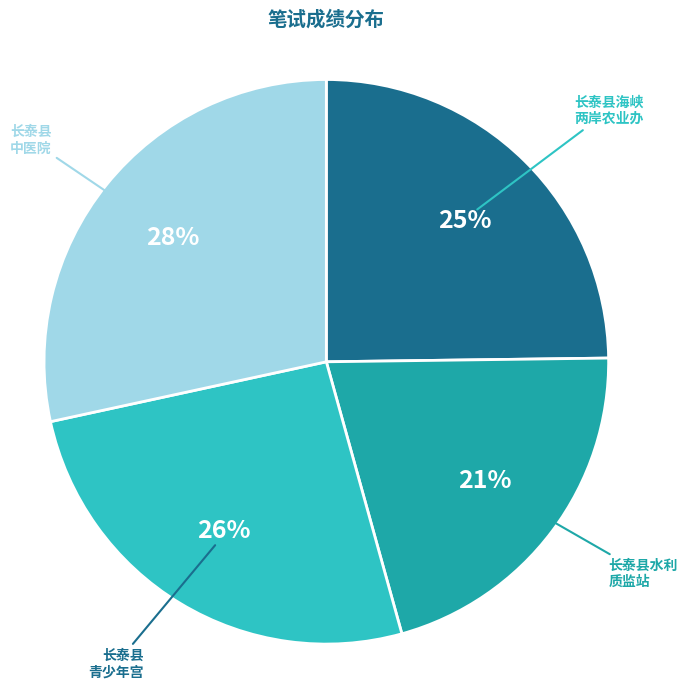

What is the ratio of the value at 长泰县 青少年宫 to the value at 长泰县水利 质监站?

1.2